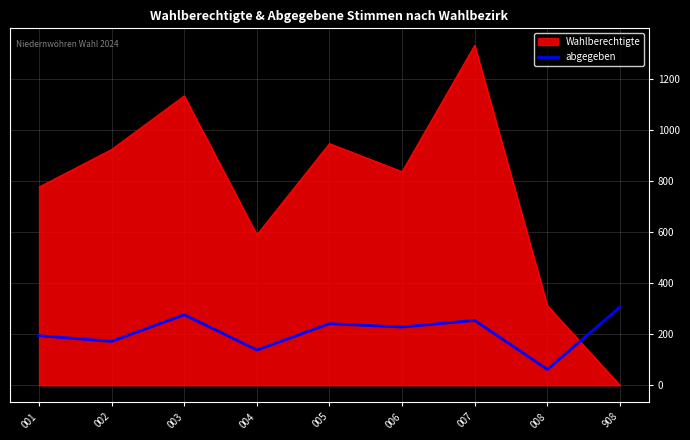

What is the greatest value displayed?

1331